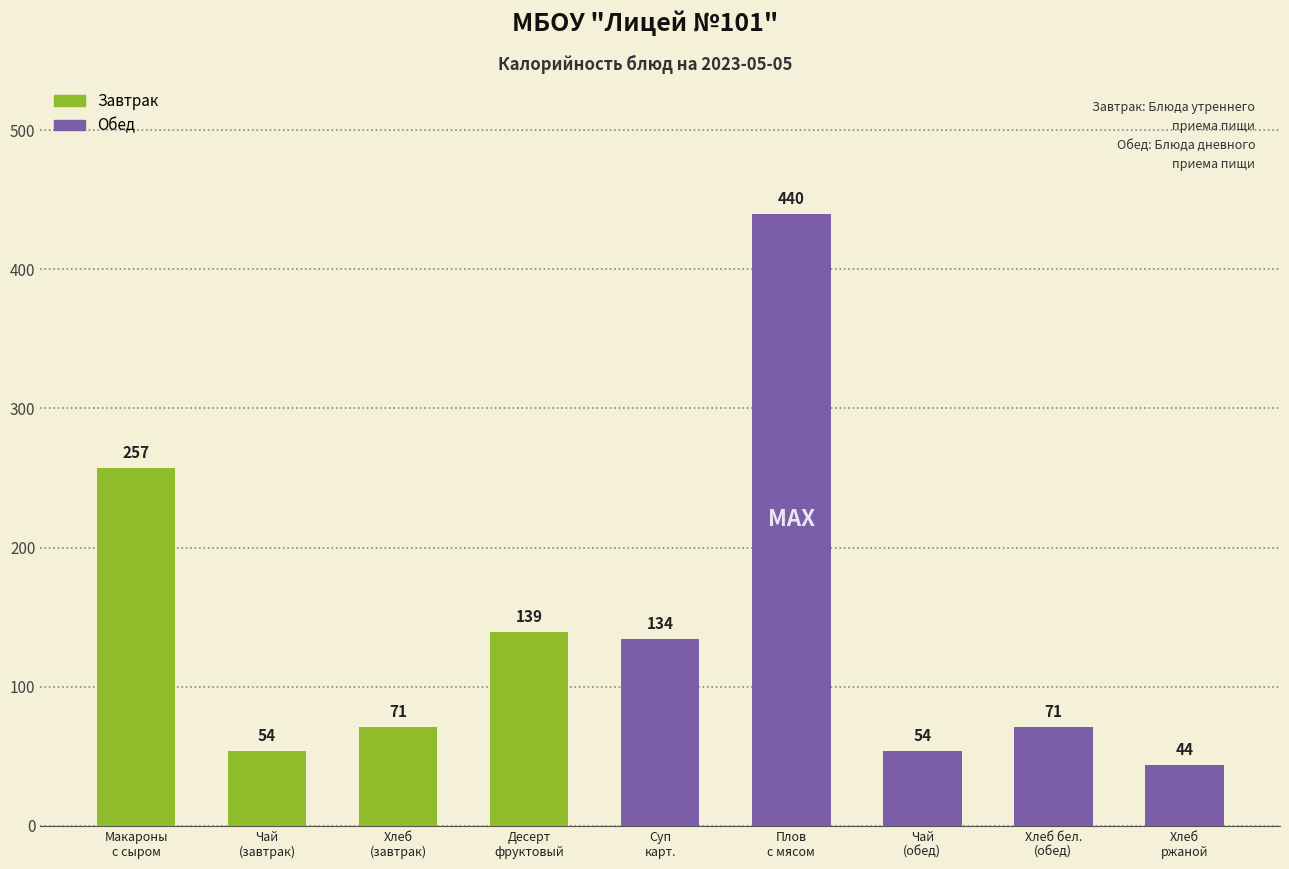

What is the smallest value displayed?

44